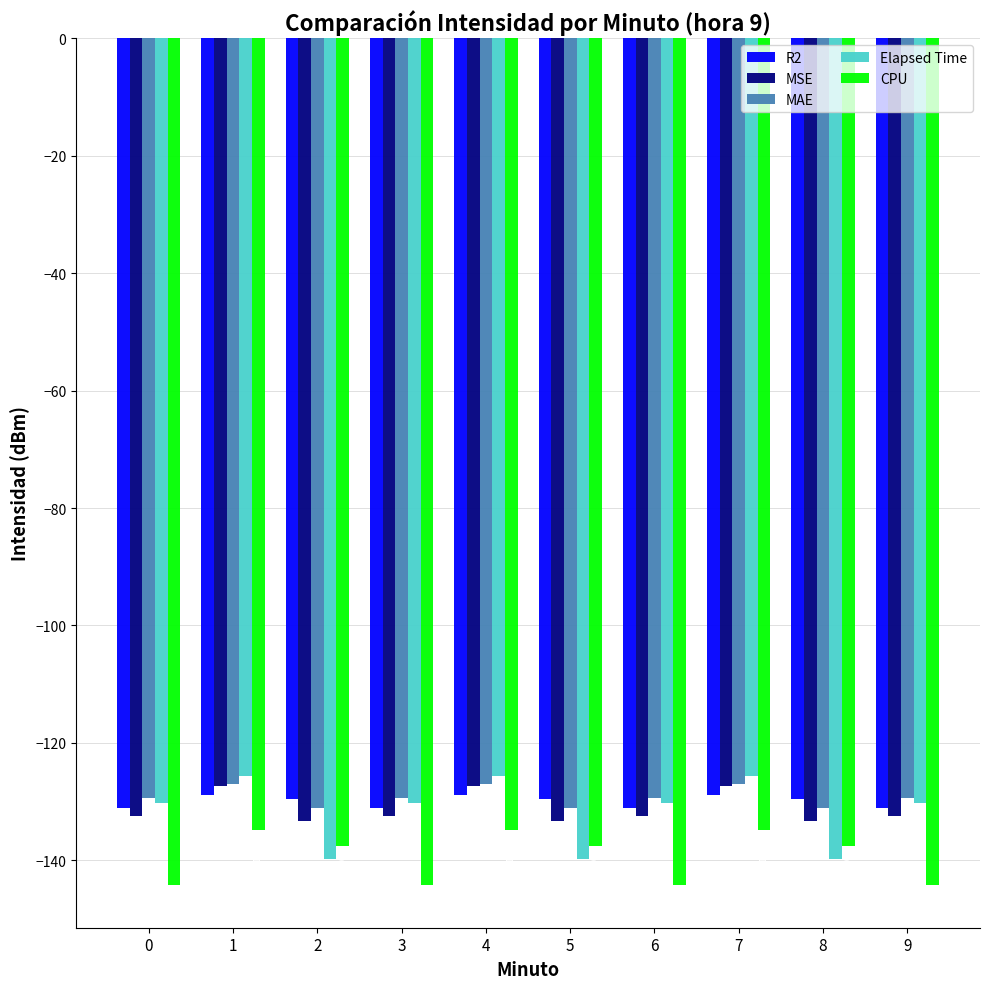

Where does the CPU series first go above -137?

1